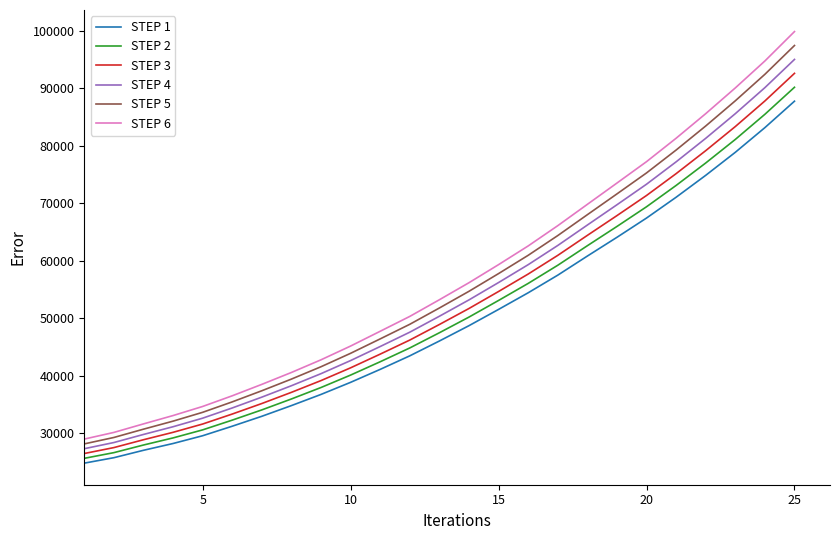

What is the lowest value of the STEP 2 series?

25660